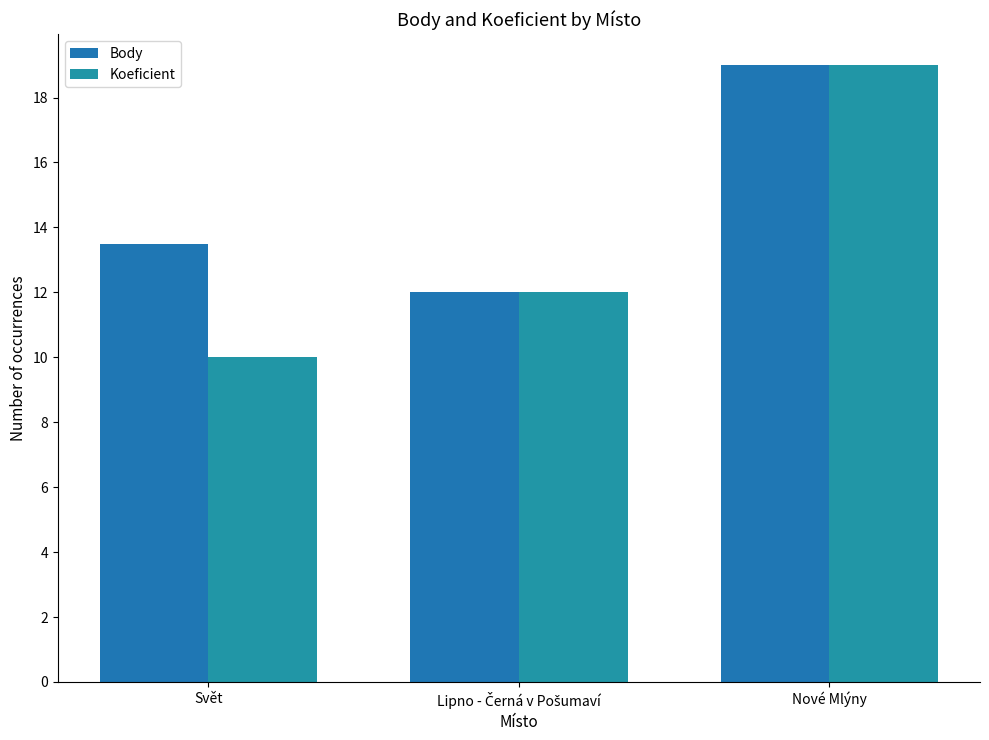

Which series has the largest total across all categories?

Body